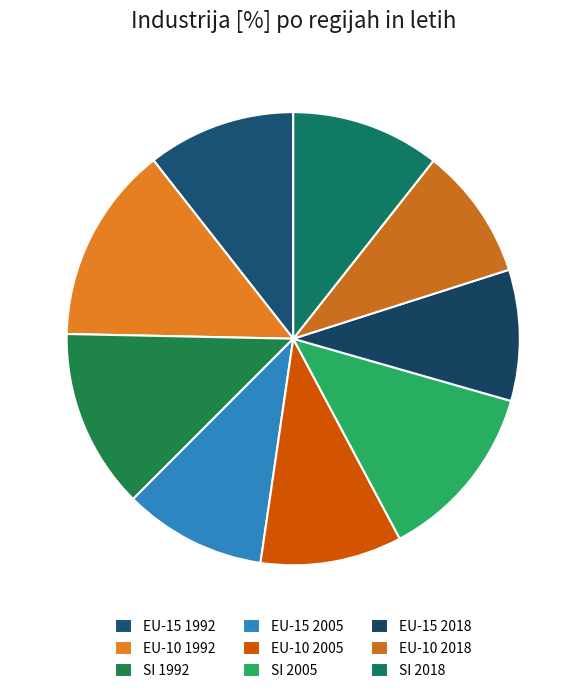

To the nearest percent, what is the difference between the largest and smallest slice percentages?

5%